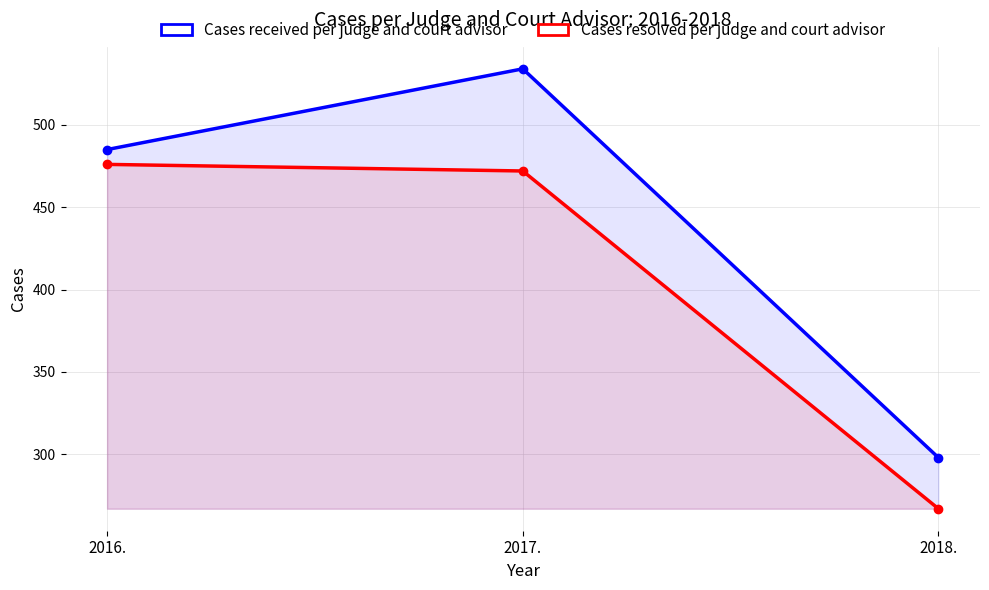

How many data points does each series have?

3